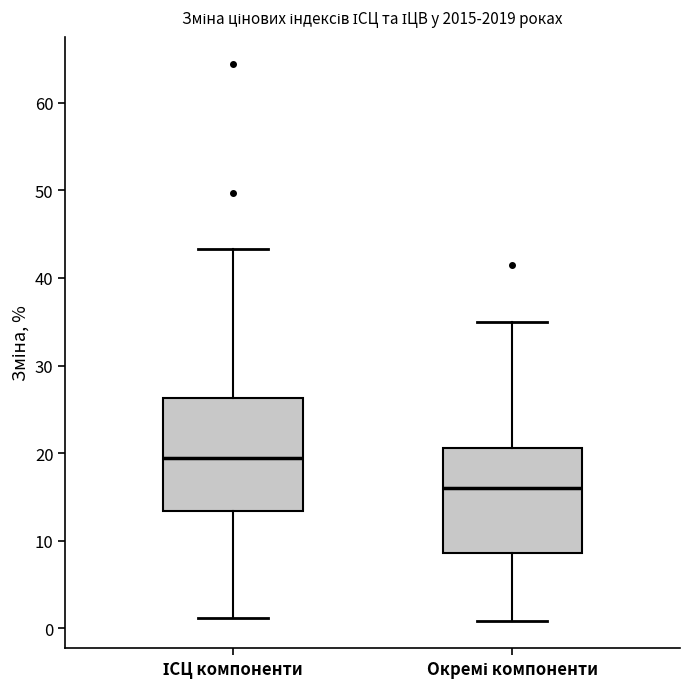

Where is the upper edge of the box for ІСЦ компоненти on the y-axis? The values are not printed on the chart, so give them approximately, as read against the axis.

26